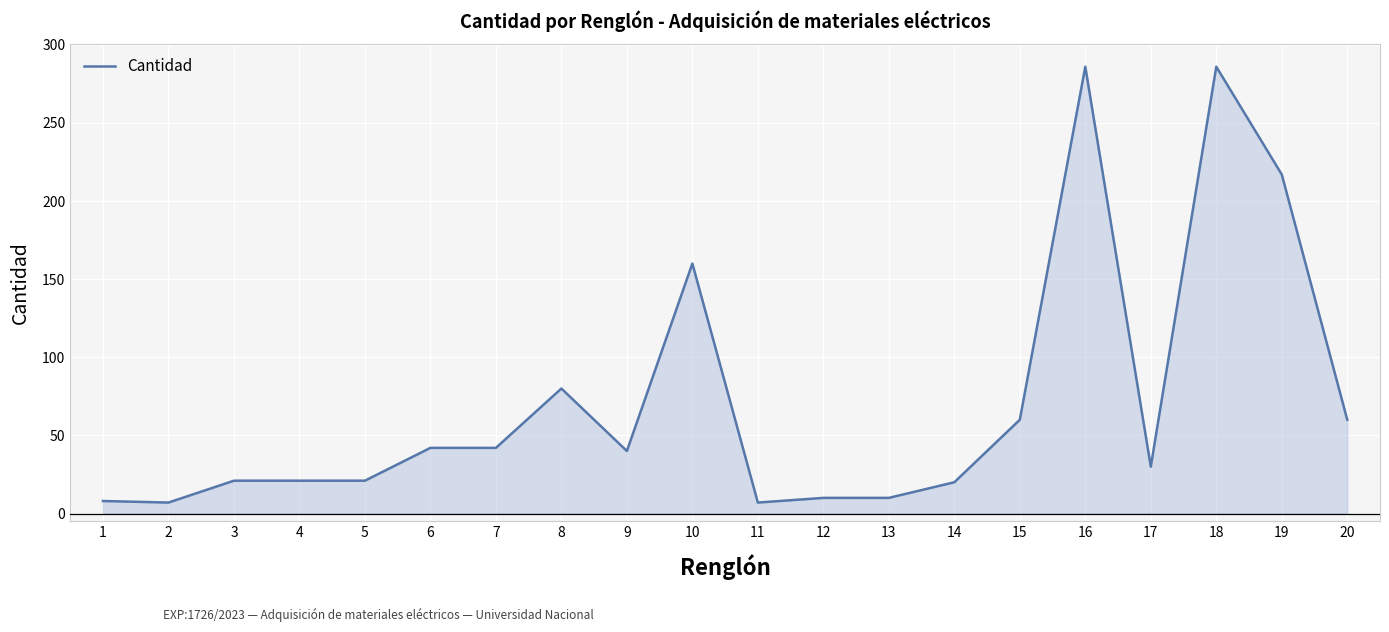

Where is the data nearest to the value 146?

10